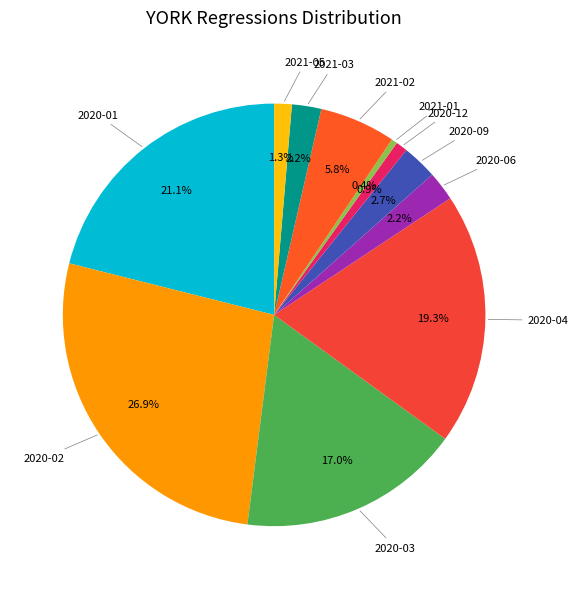

Does 2020-04 account for over 50% of the chart?

No